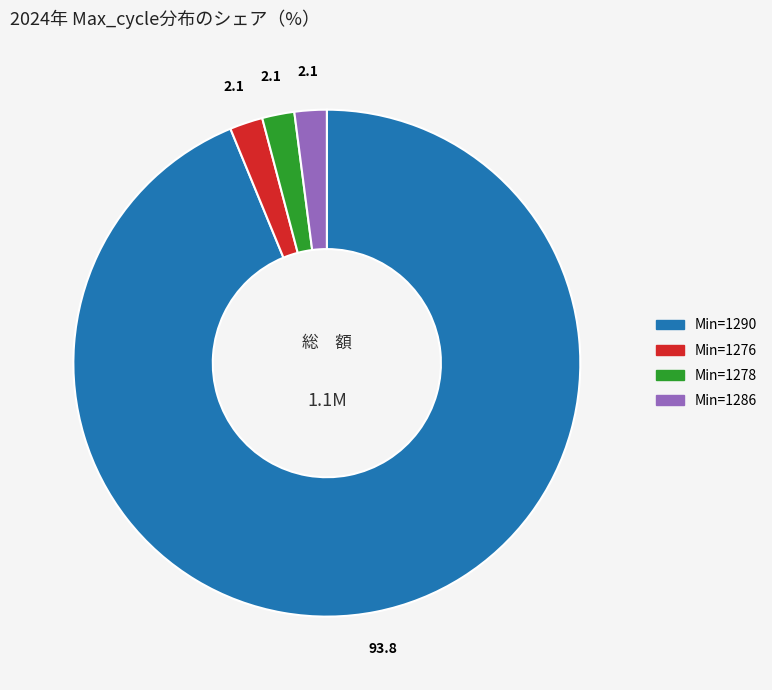

Is there any slice that represents more than half of the pie?

Yes